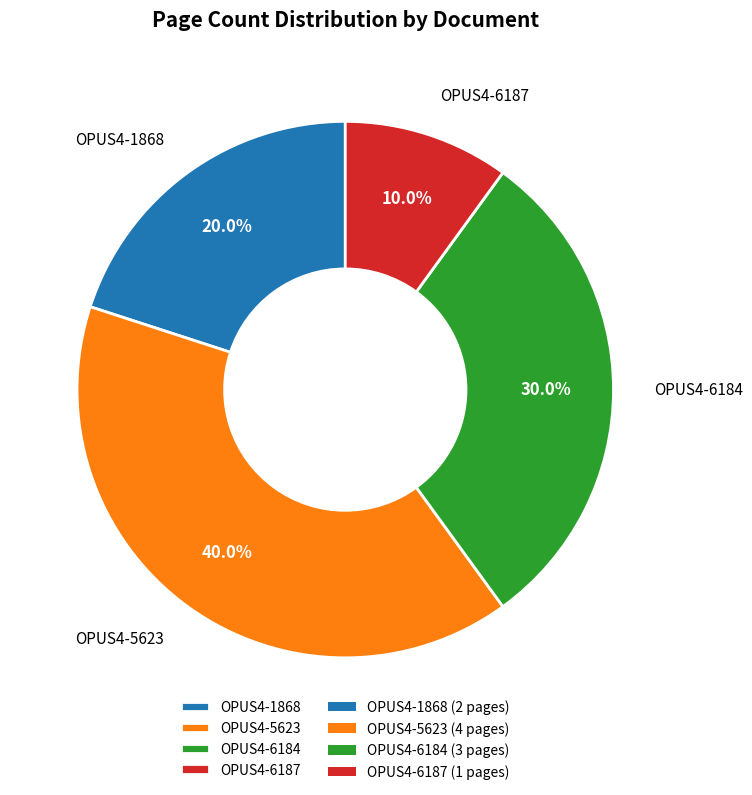

Is it true that OPUS4-5623 is 40% of the pie?

True